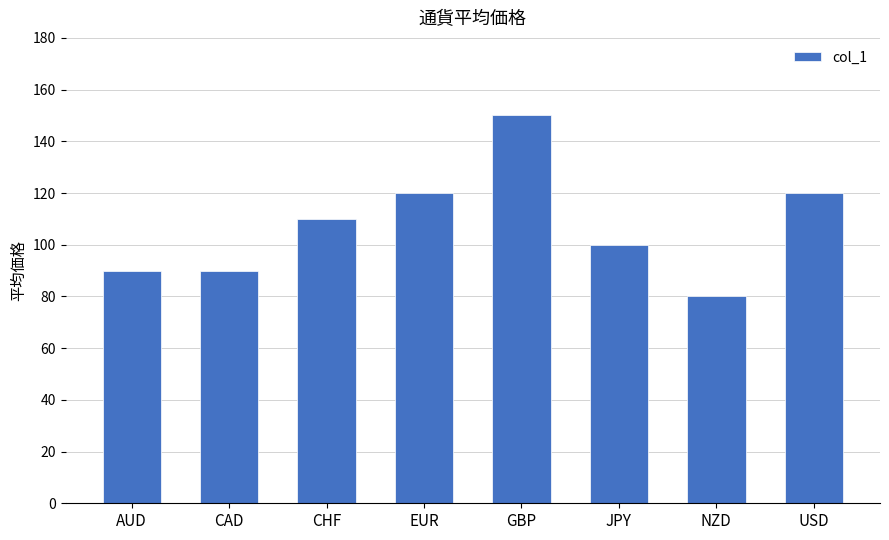

What is the difference between the values at NZD and CHF?

30